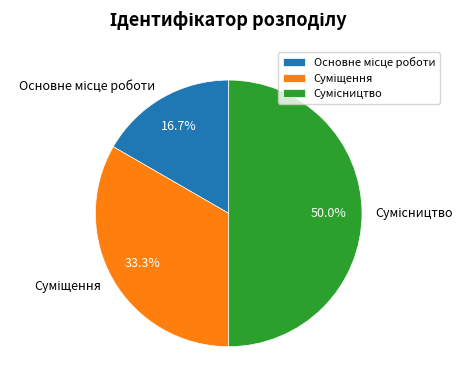

Is there any slice that represents more than half of the pie?

No